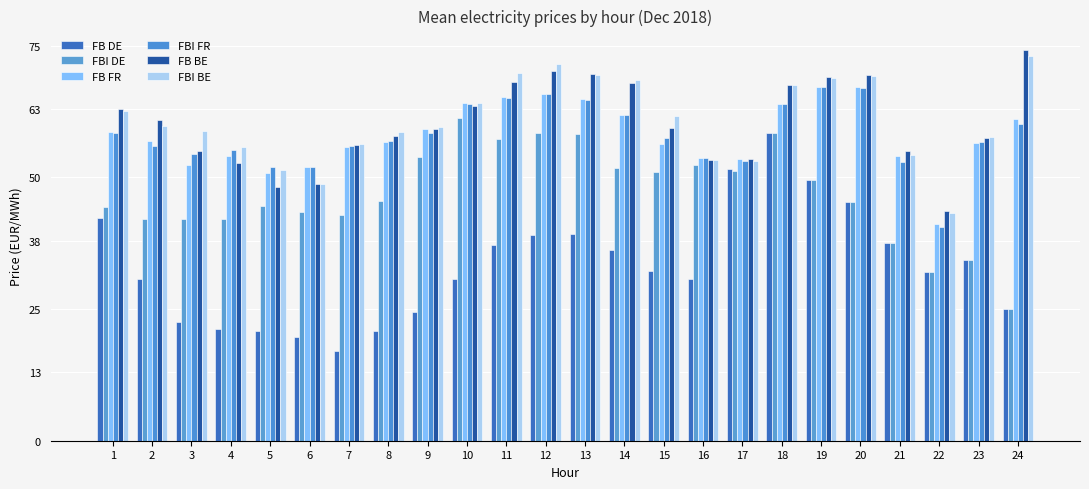

The FB DE series shows 30.8 at 2. True or false?

True